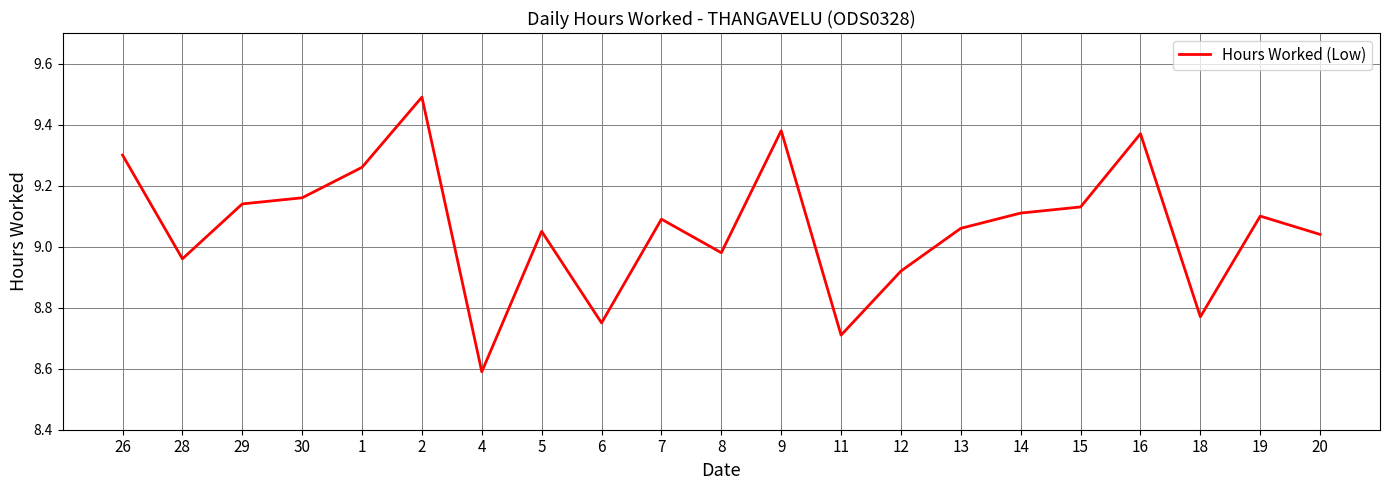

What is the smallest value displayed?

8.6